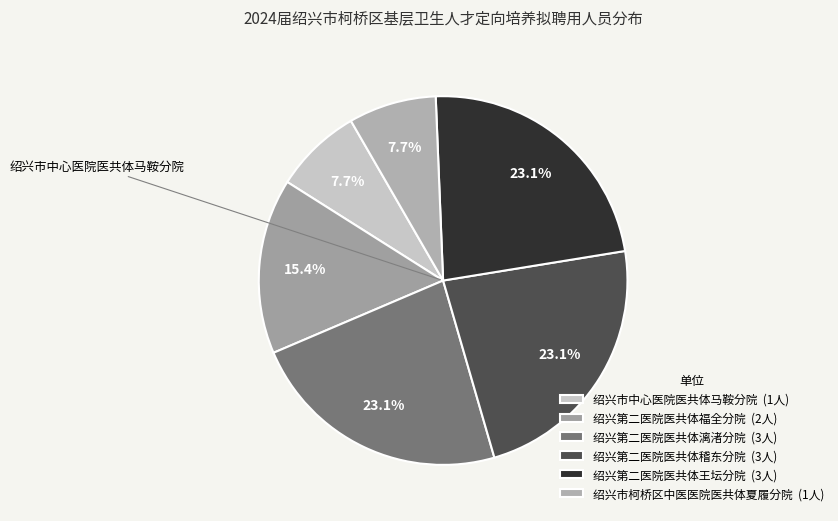

What is the change in value from 绍兴市中心医院医共体马鞍分院 to 绍兴第二医院医共体稽东分院?

+2